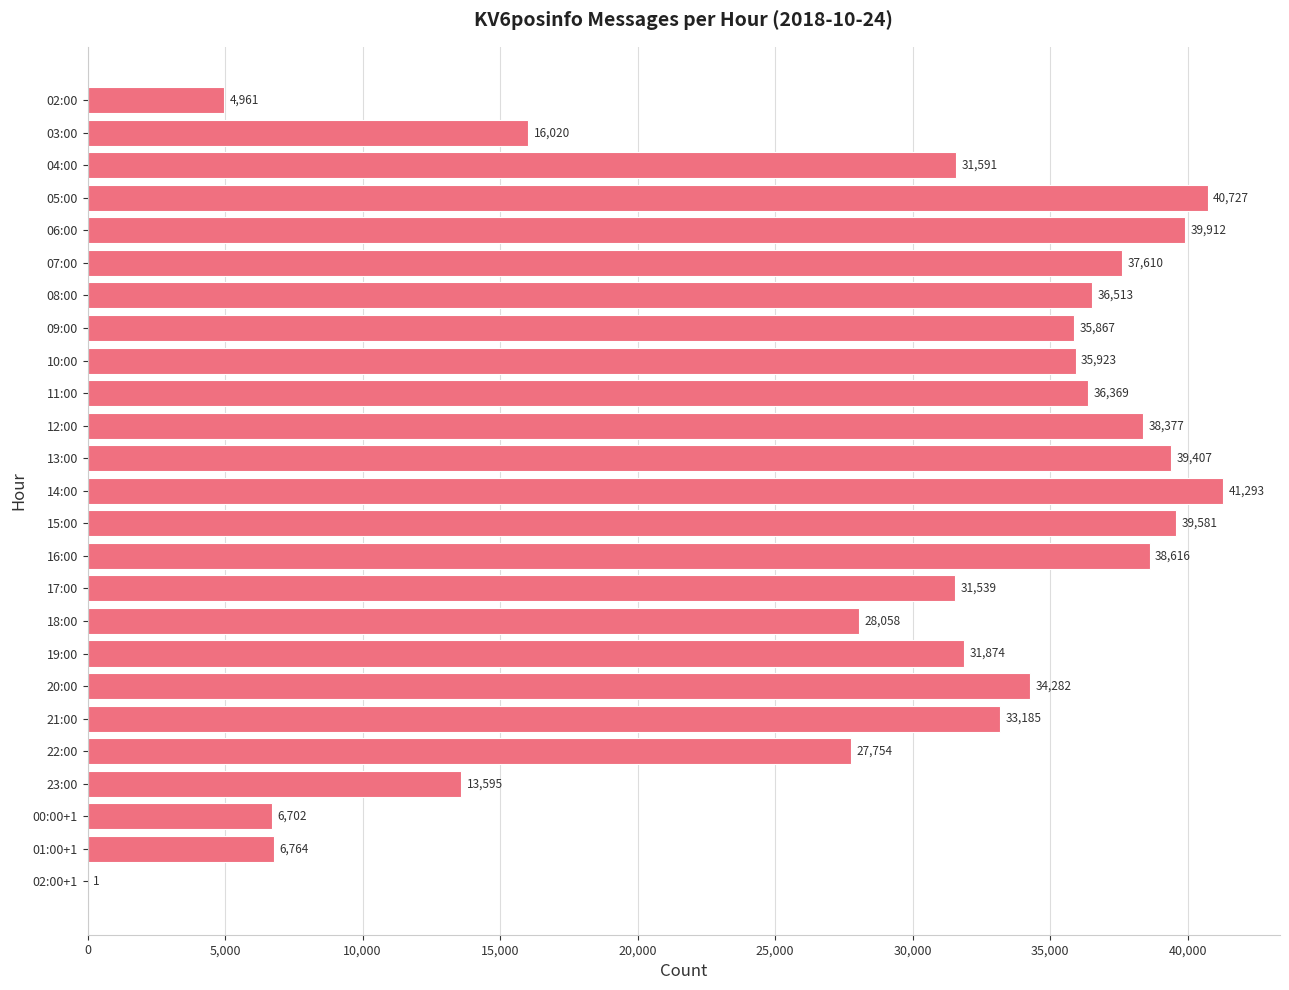

Which has a higher value, 16:00 or 02:00?

16:00